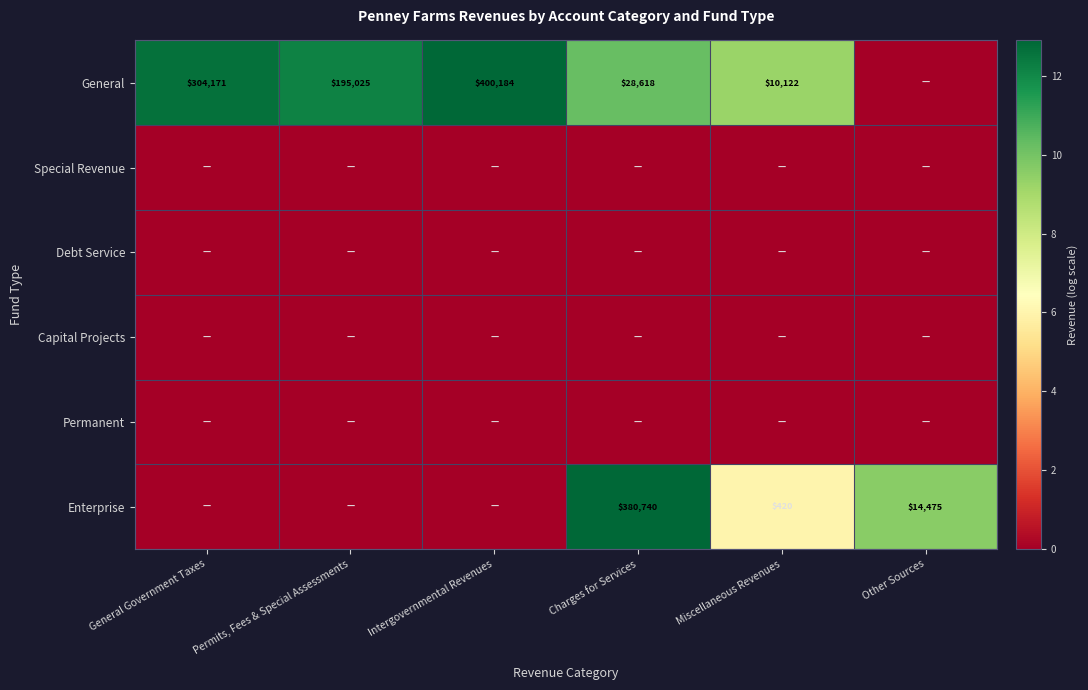

Is it true that Enterprise equals 229349 at Charges for Services?

False